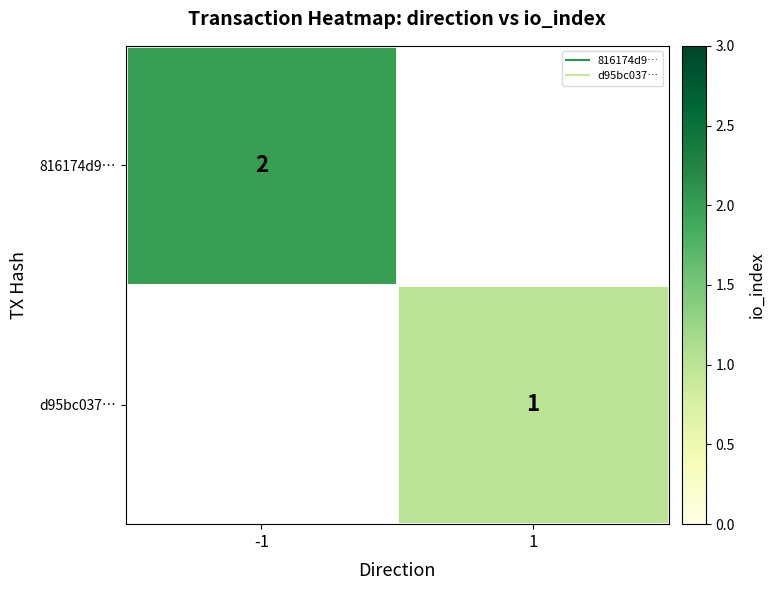

Is it true that 816174d9… equals 3.5 at -1?

False